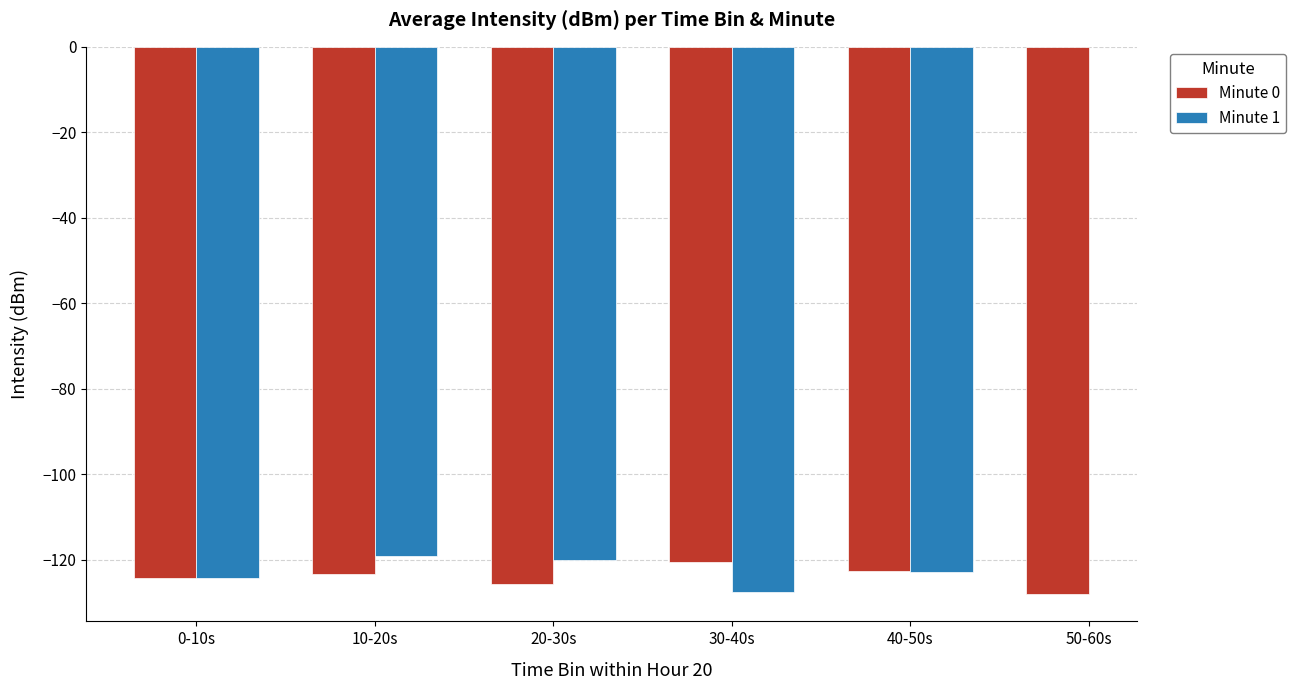

What is the average value of the Minute 0 series?

-124.1